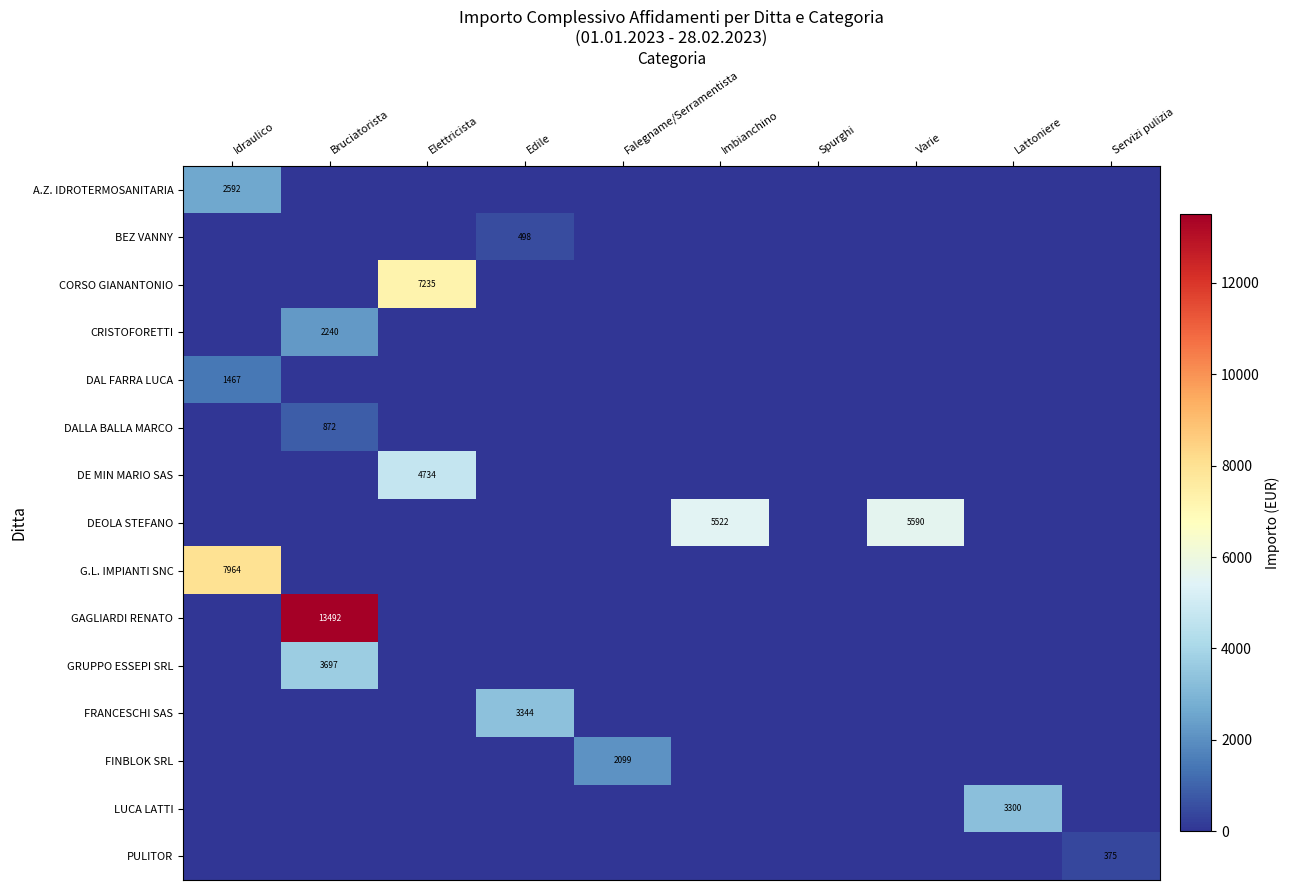

At how many categories does at least one series exceed 4419?

5